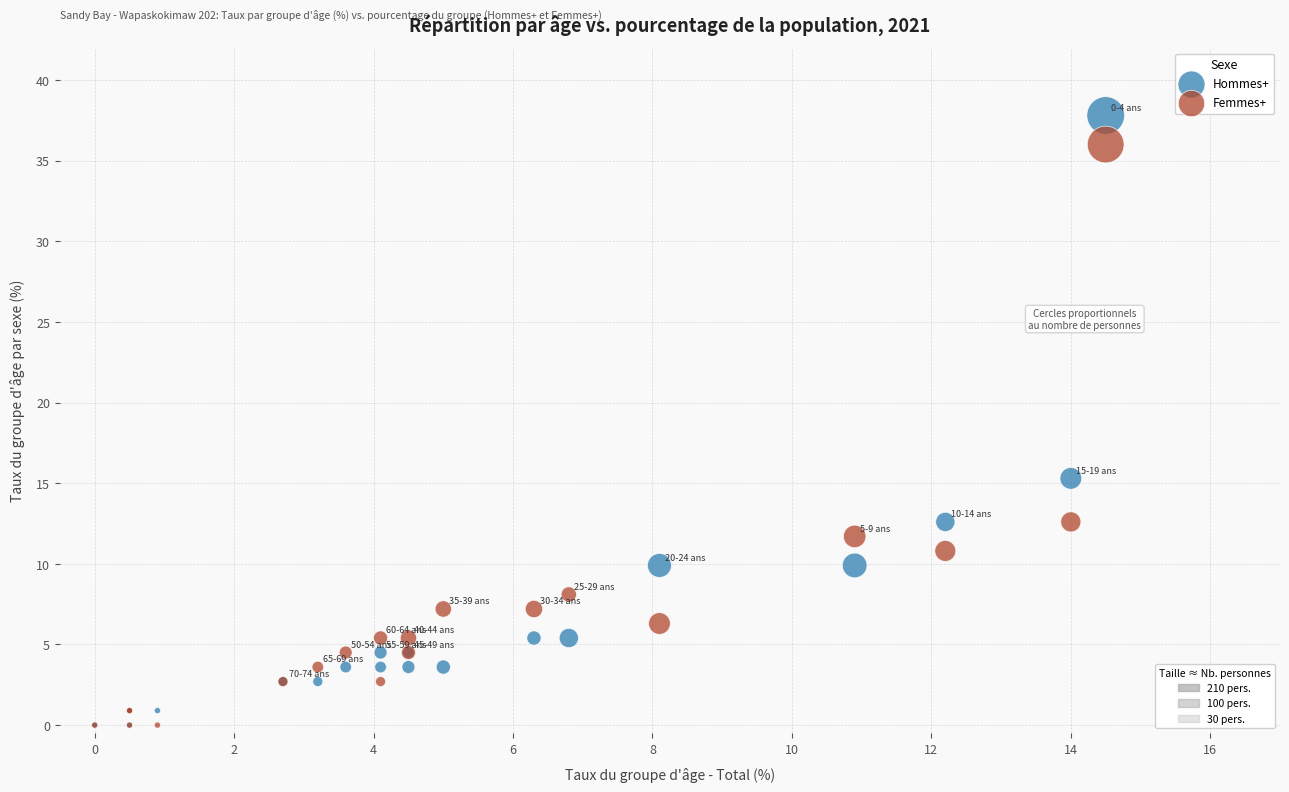

Across all series, what Y value is closest to 18?

15.3